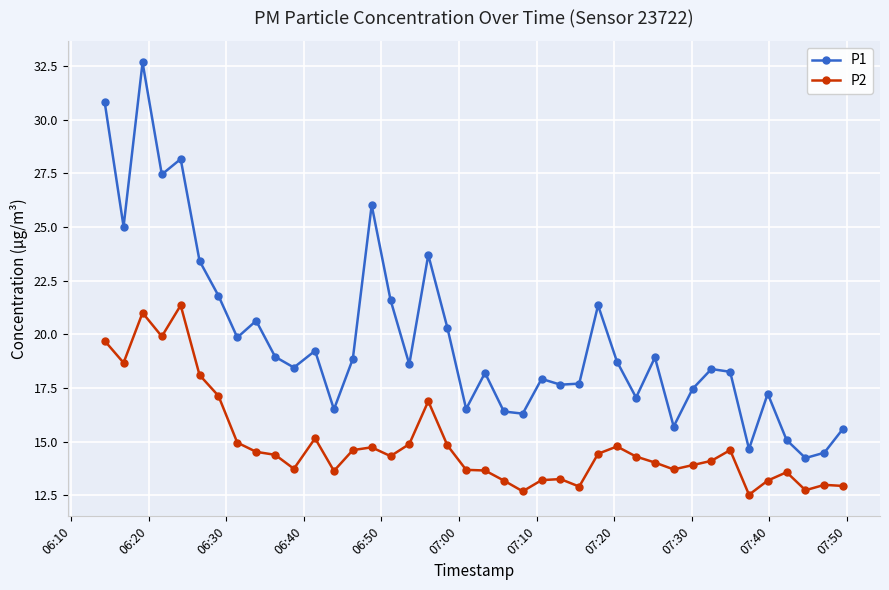

True or false: P2 and P1 intersect in this chart.

False